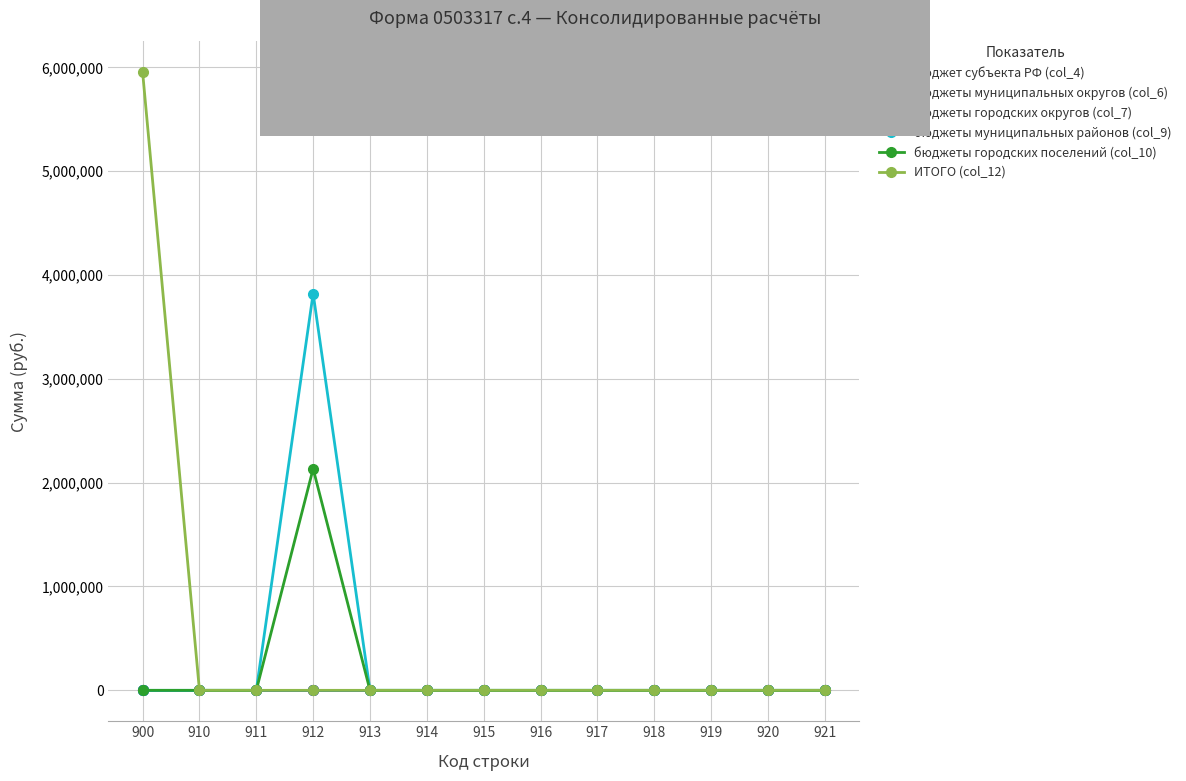

Does the chart have visible grid lines?

Yes